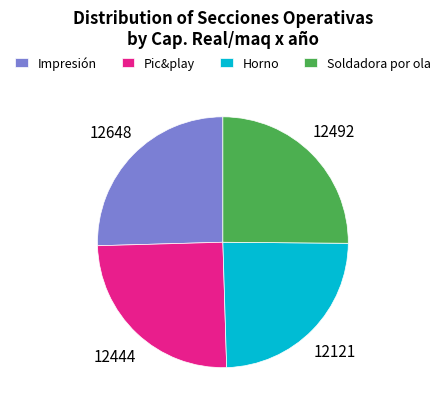

Is it true that Impresión is 14% of the pie?

False